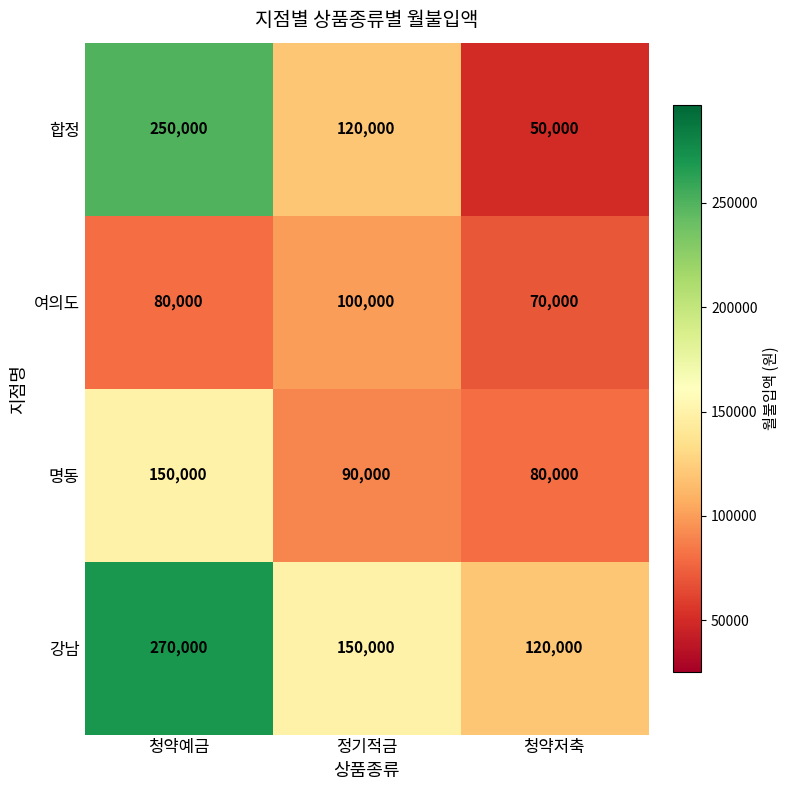

At which category is the sum across all series the highest?

청약예금